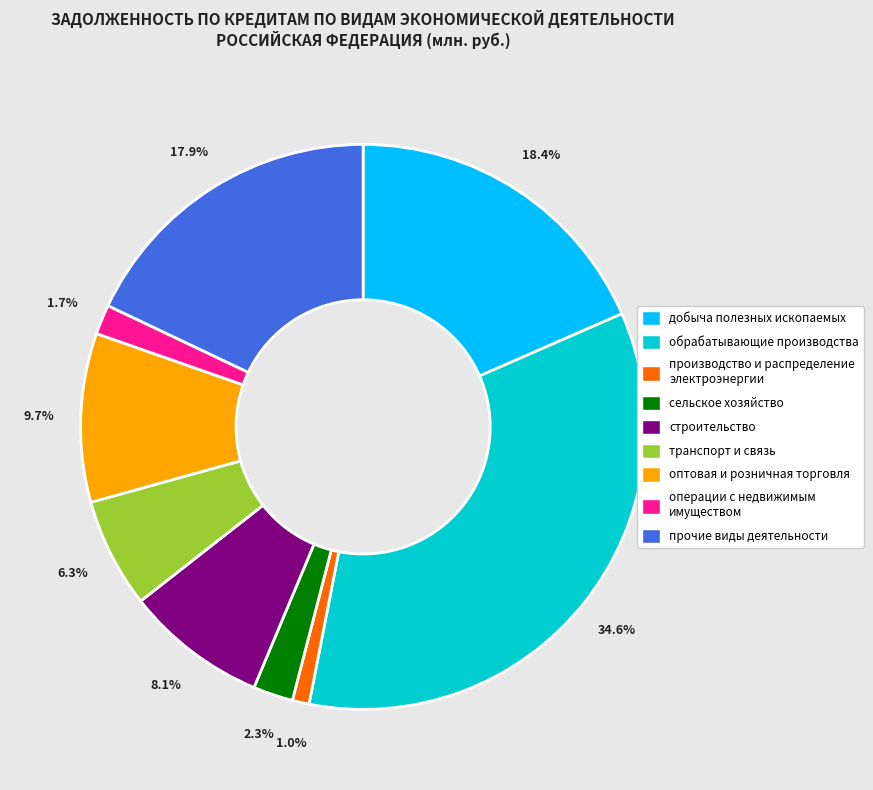

Which category has the smallest portion of the pie?

производство и распределение электроэнергии